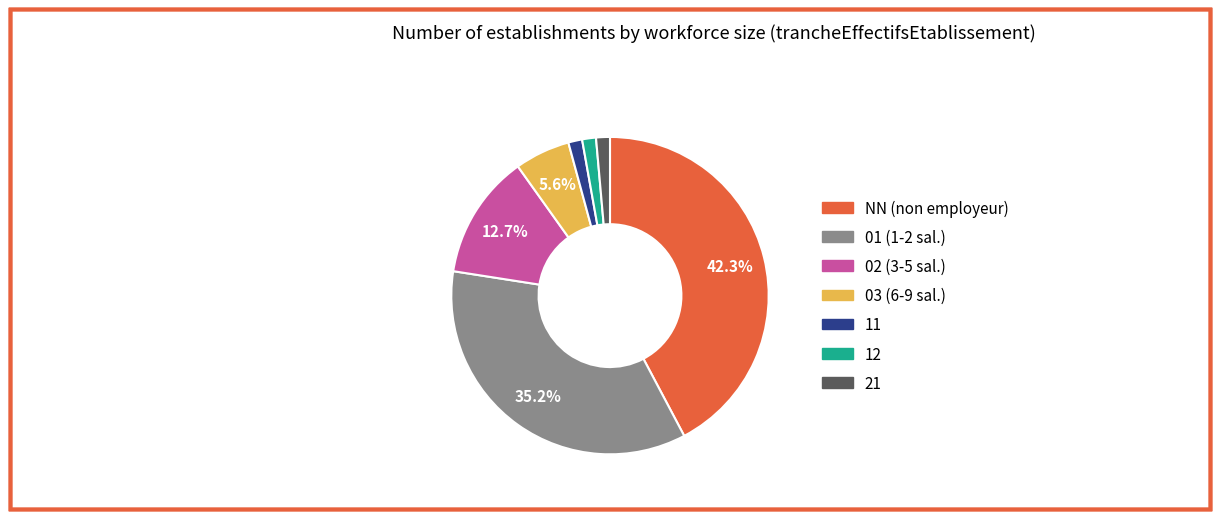

Is it true that 12 is 1% of the pie?

True